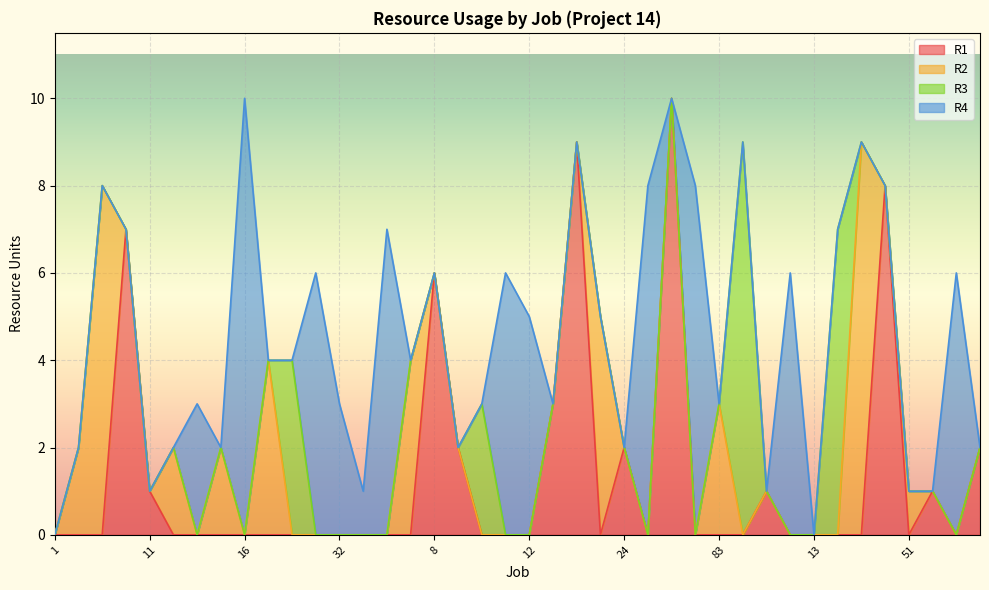

How many times do R4 and R2 cross each other?

6